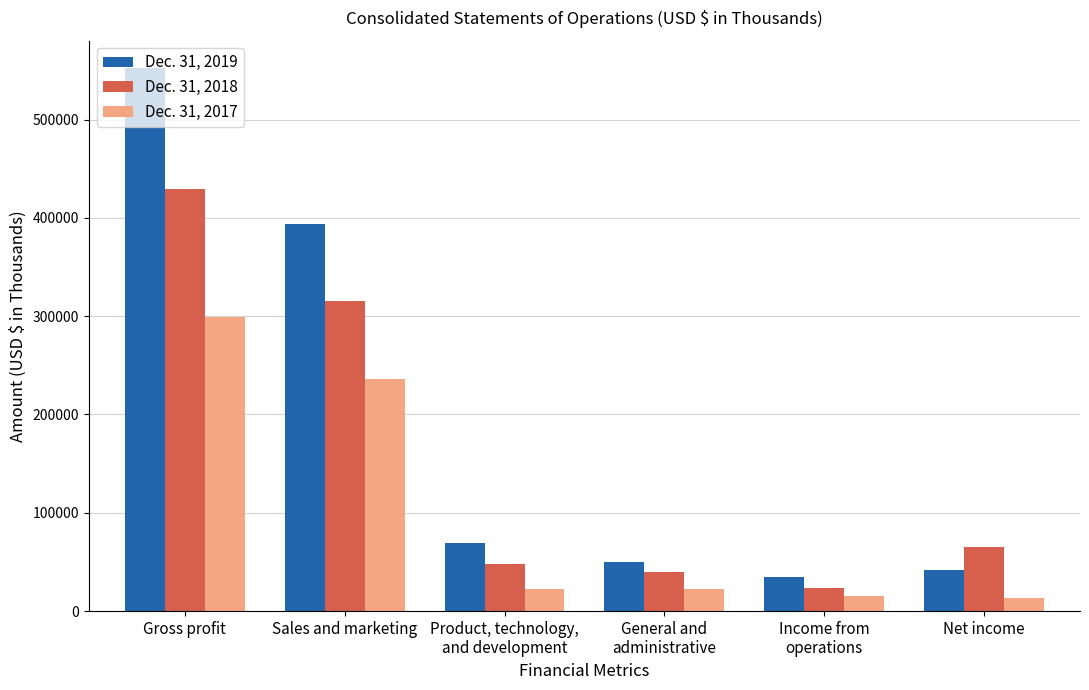

At which label is Dec. 31, 2019 closest to 293469?

Sales and marketing